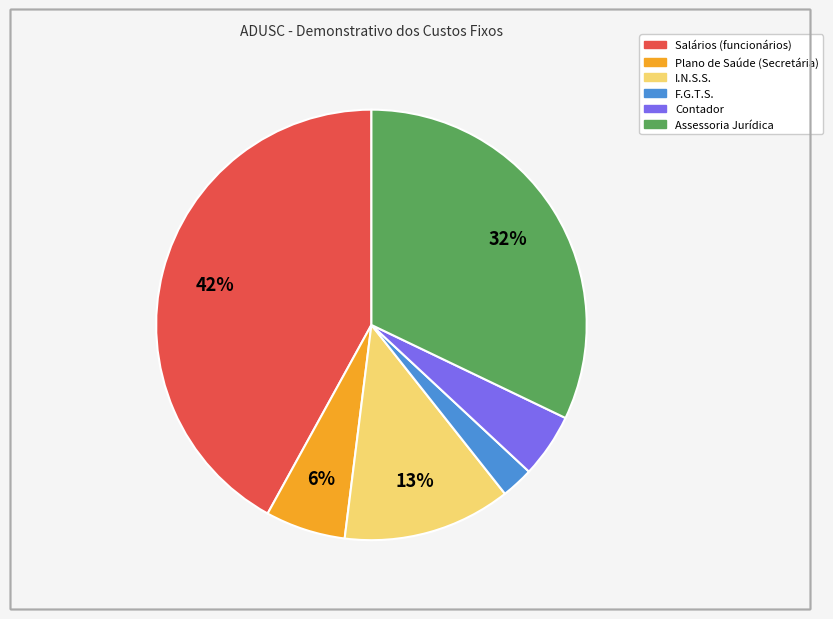

Which has a higher value, F.G.T.S. or Assessoria Jurídica?

Assessoria Jurídica